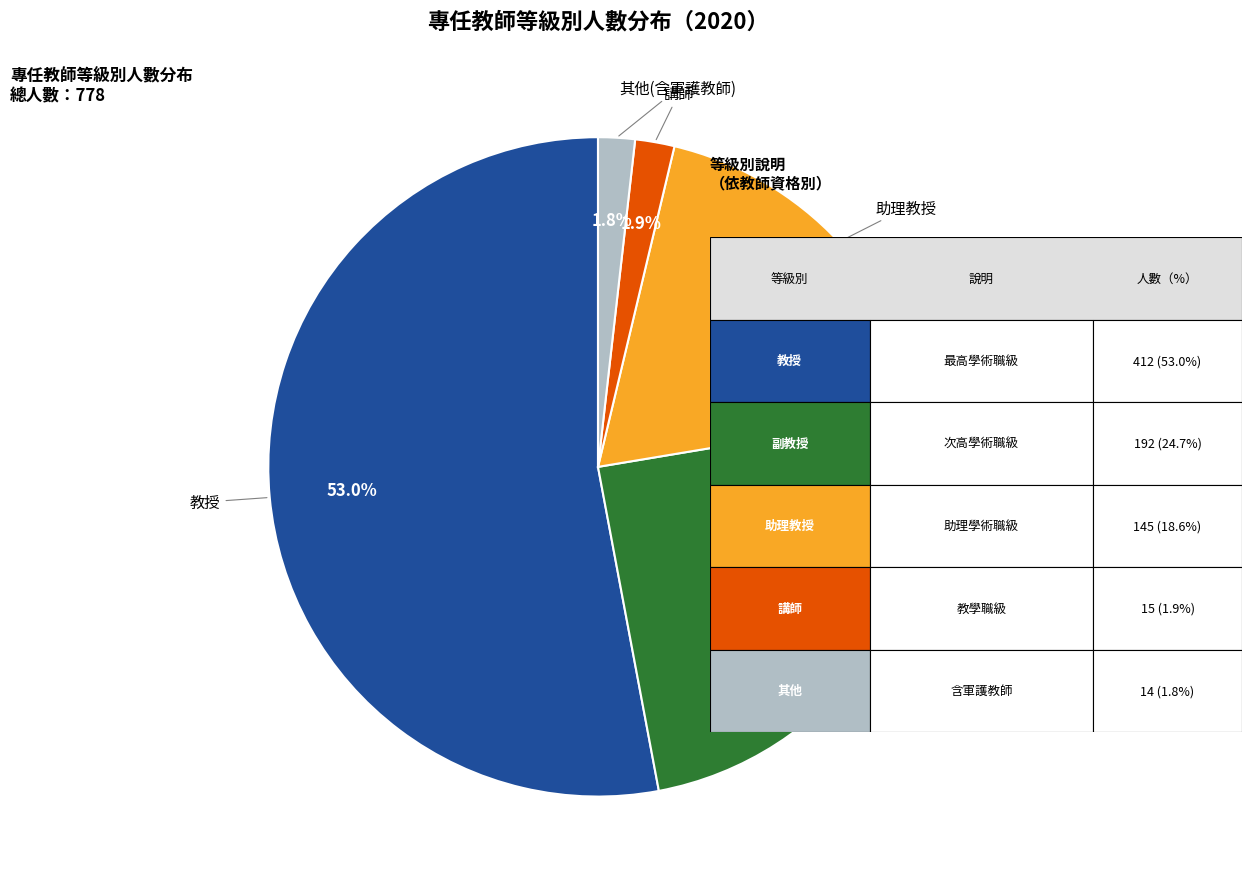

Which slice is the largest?

教授